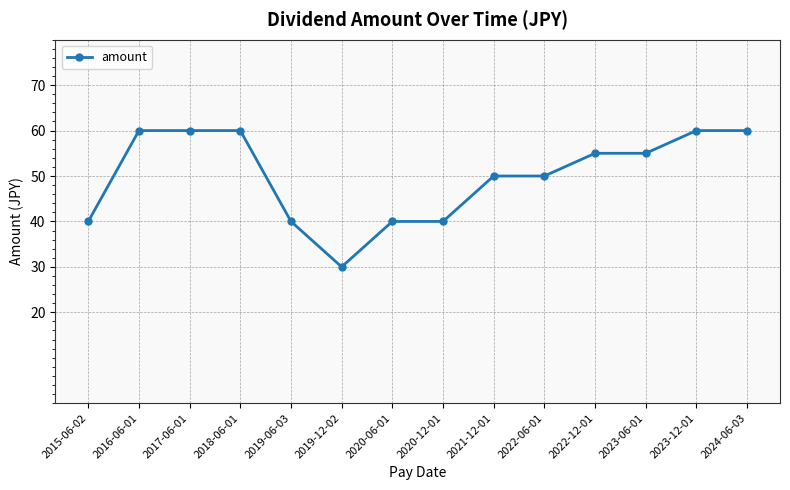

What position from the left is 2018-06-01?

4